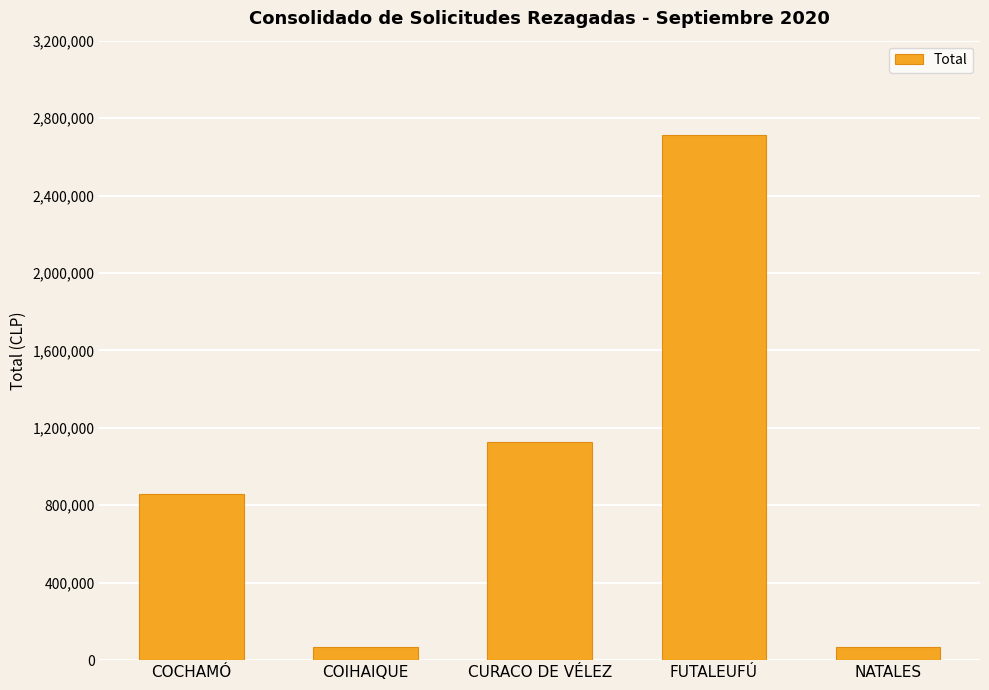

What is the difference between the values at CURACO DE VÉLEZ and NATALES?

1058384